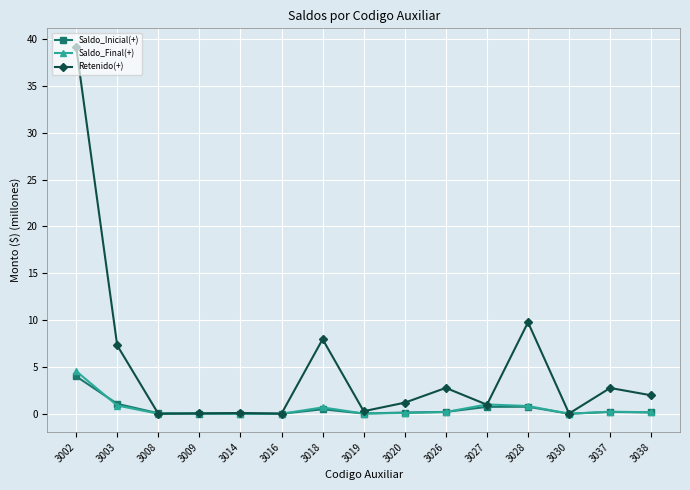

Which series changed the most between 3002 and 3020?

Retenido(+)